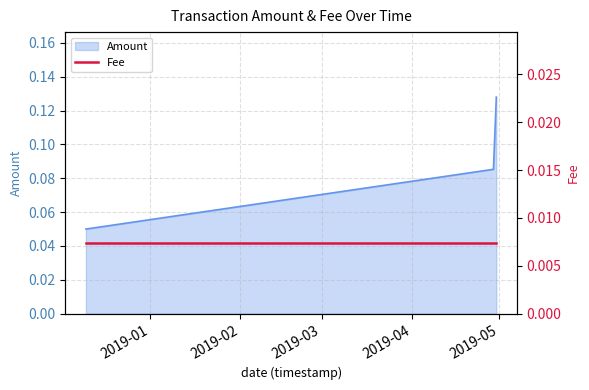

What is the sum of the values at 2019-04-29 and 2019-04-30?

0.2